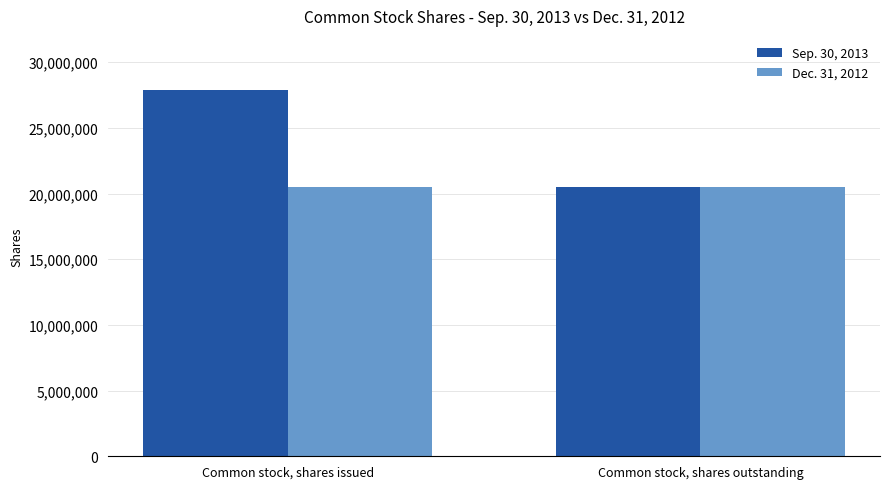

List the labels in order of Sep. 30, 2013 value, smallest first.

Common stock, shares outstanding, Common stock, shares issued